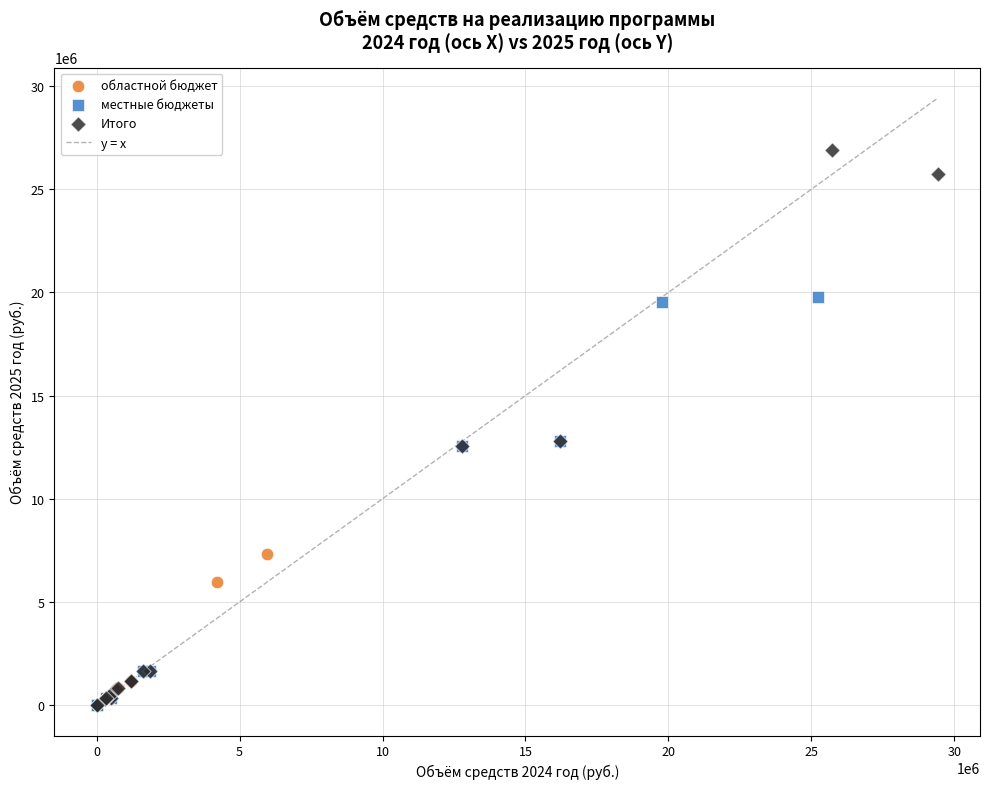

Which series contains the highest Y value?

Итого